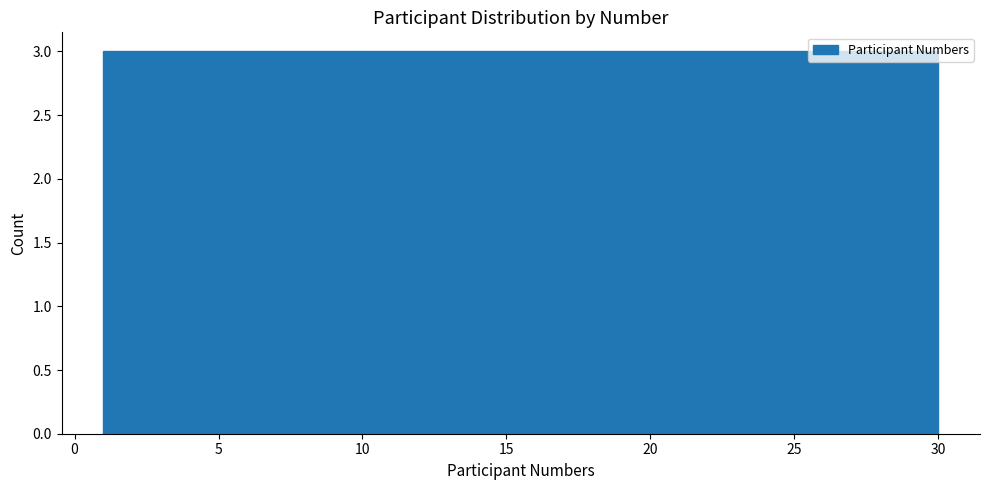

Reading left to right, transcribe this chart: for each bar, give the range it covers on the x-axis and its height. Neither the bar edges nor the heights are printed on the chart, so give them approximately, as read against the axes.

1.0 to 3.9: 3
3.9 to 6.8: 3
6.8 to 9.7: 3
9.7 to 12.6: 3
12.6 to 15.5: 3
15.5 to 18.4: 3
18.4 to 21.3: 3
21.3 to 24.2: 3
24.2 to 27.1: 3
27.1 to 30.0: 3